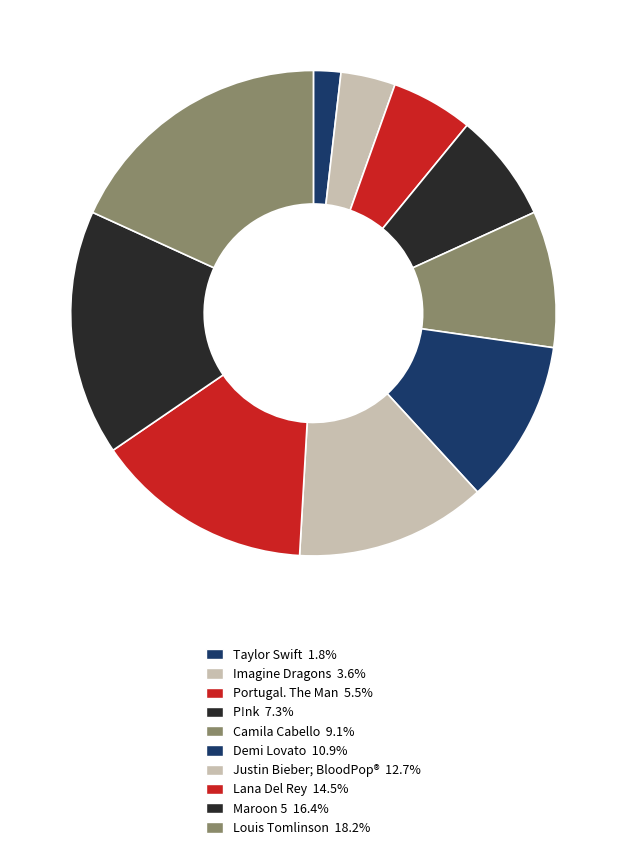

Which category has the biggest portion of the pie?

Louis Tomlinson